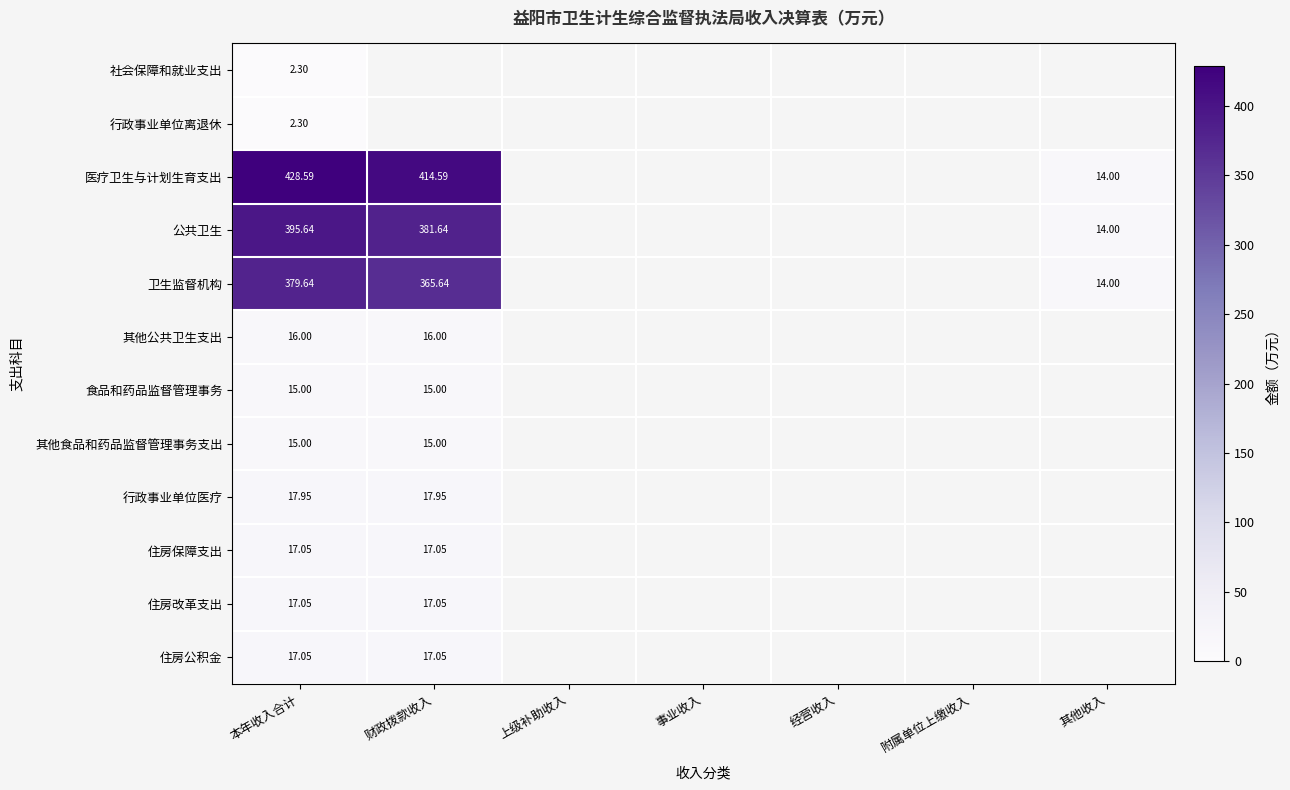

Is the value of 住房保障支出 at 经营收入 greater than the value of 其他食品和药品监督管理事务支出 at 经营收入?

No